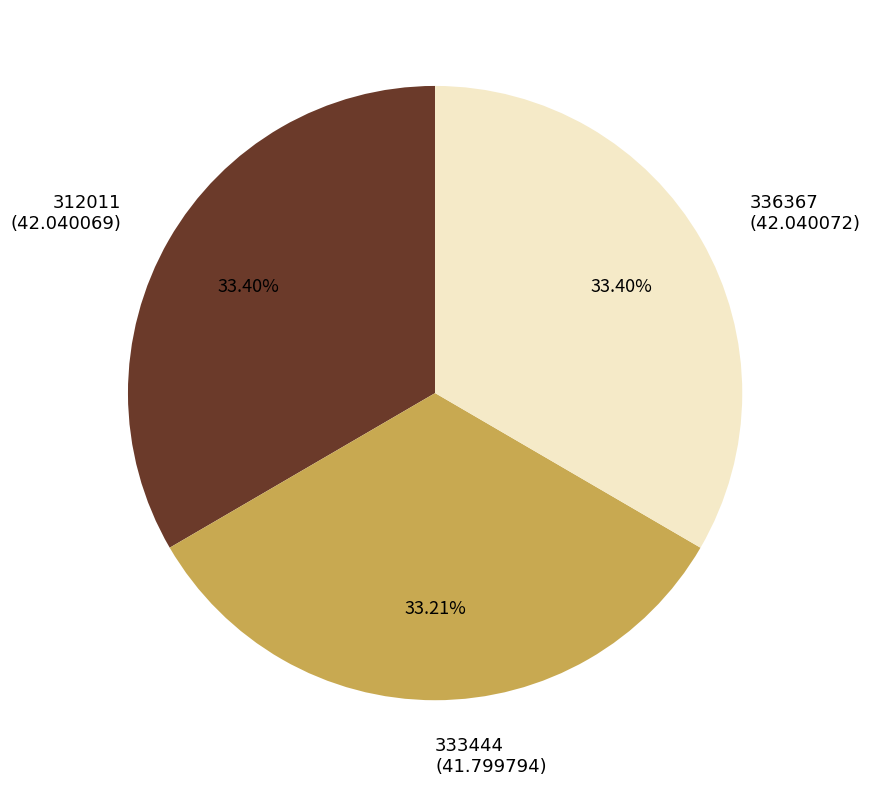

Is it true that 312011 is 20% of the pie?

False